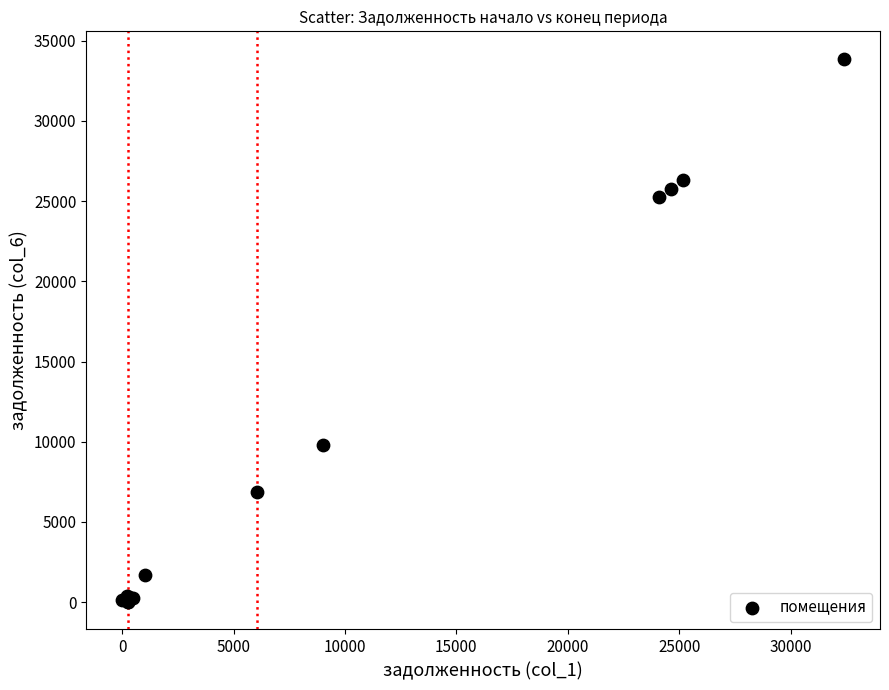

What Y value in the scatter plot is closest to 16945?

9797.9